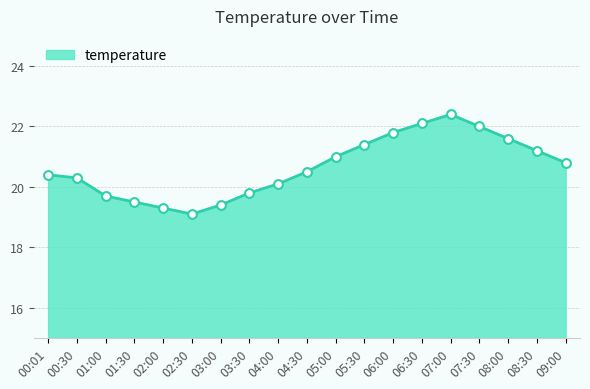

What is the change in value from 00:01 to 07:00?

+2.0